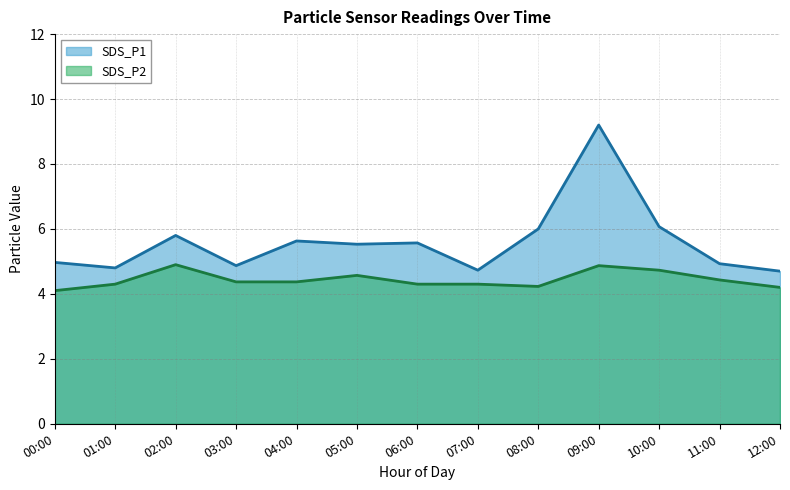

What is the total value across all series at 05:00?

10.1